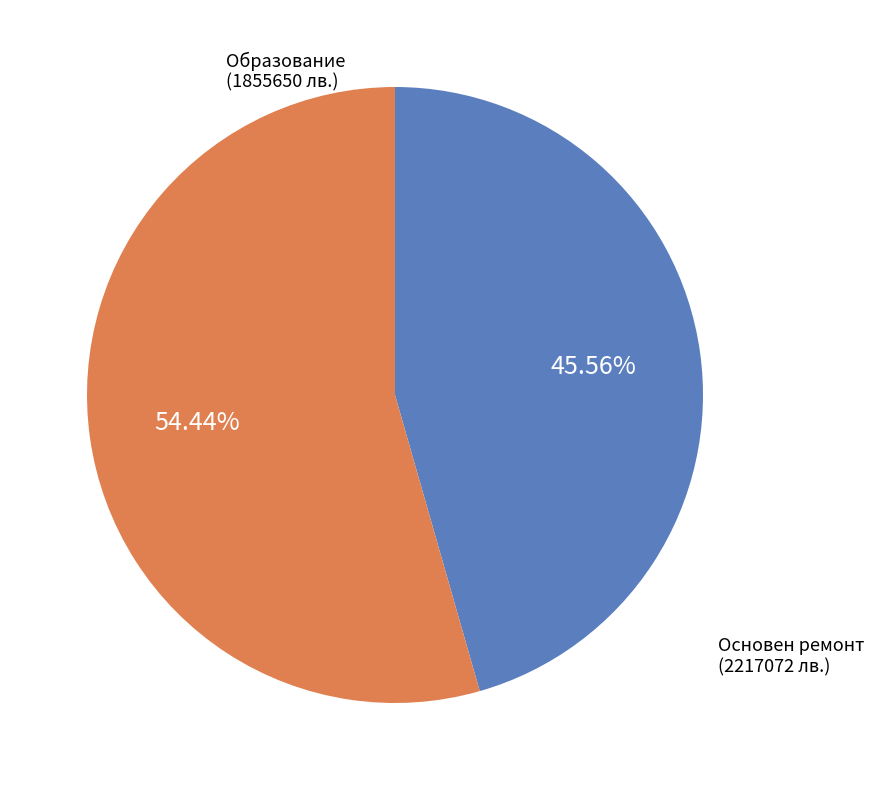

Do Основен ремонт and Образование together represent more than half of the pie?

Yes